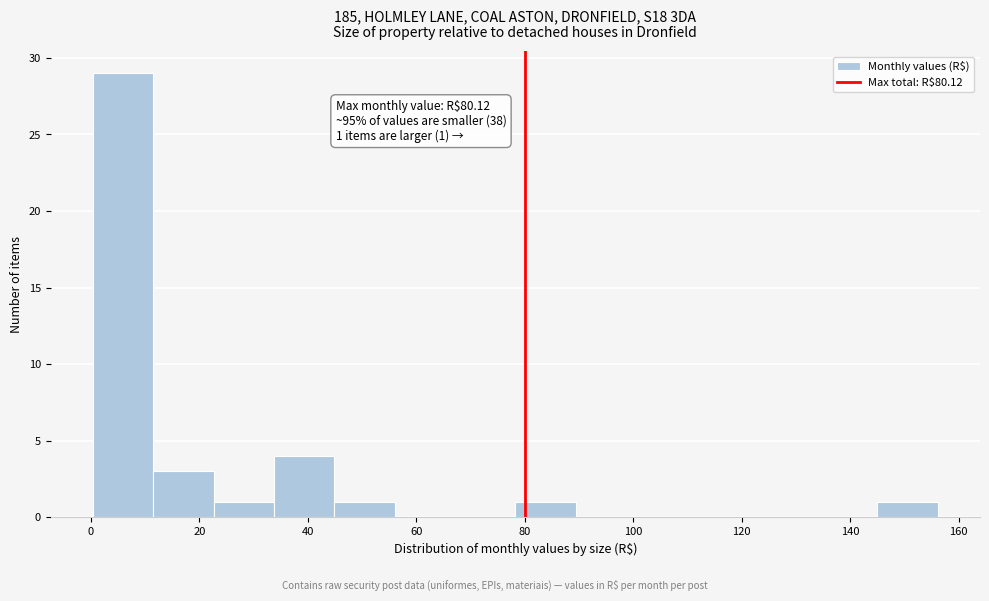

Over which range of the x-axis is the bar tallest?

0 to 12